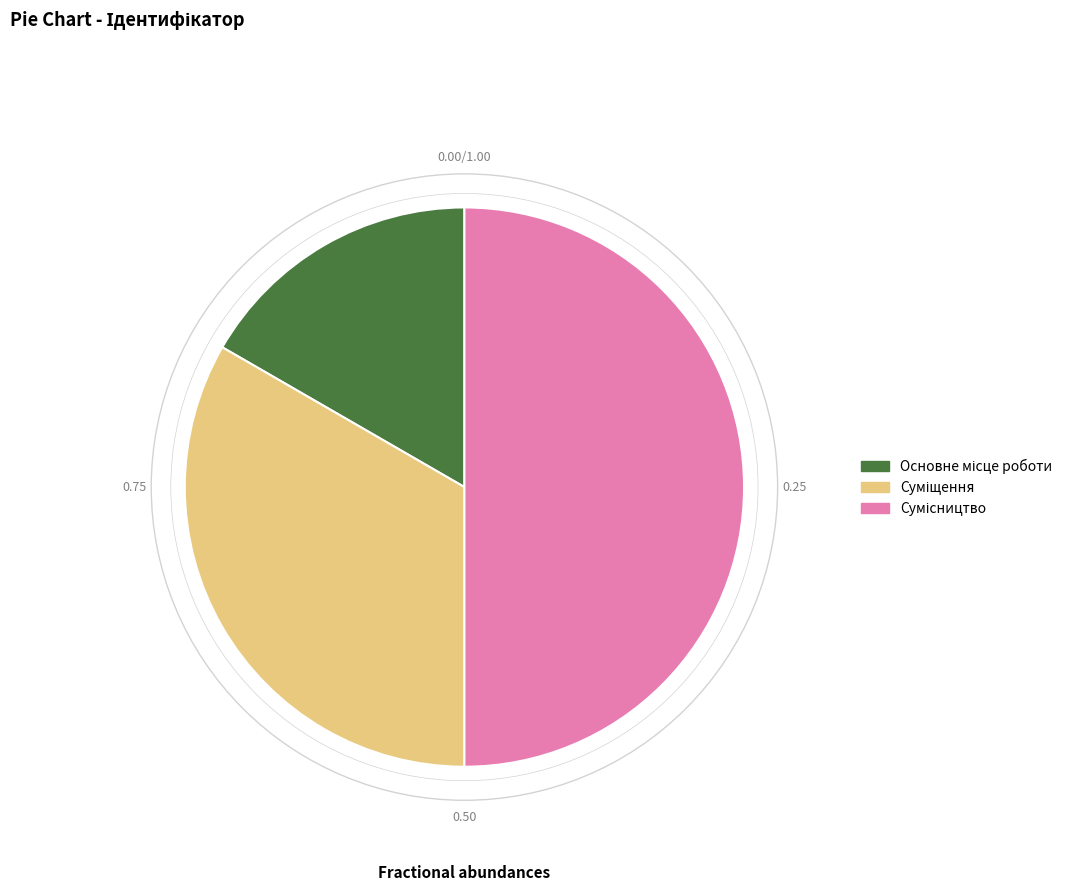

What is the change in value from Суміщення to Сумісництво?

+1